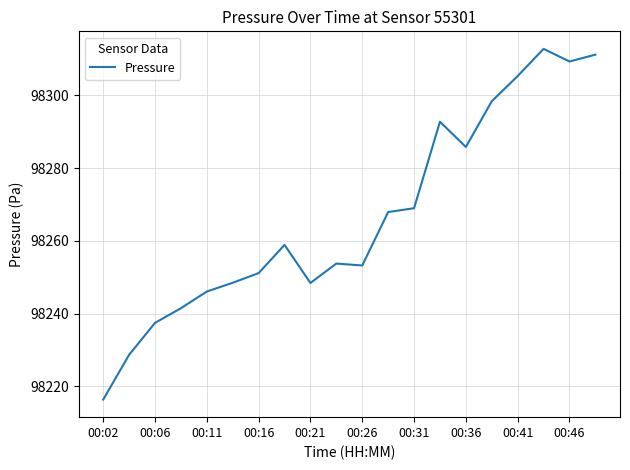

What is the difference between the maximum and minimum values?

96.4